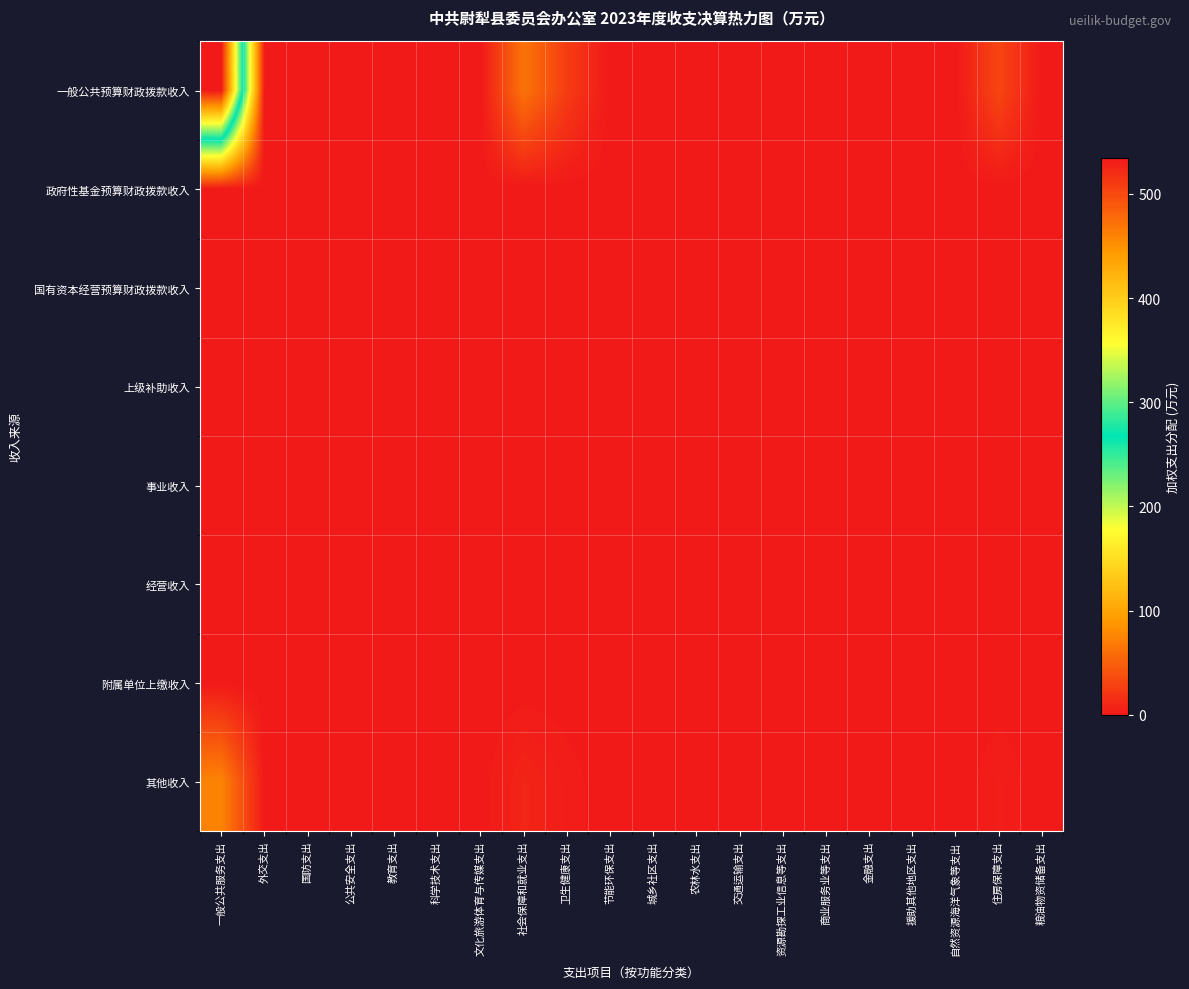

Reading left to right, transcribe all the data shown in this chart.

一般公共预算财政拨款收入: 一般公共服务支出=534.8	外交支出=0.0	国防支出=0.0	公共安全支出=0.0	教育支出=0.6	科学技术支出=0.0	文化旅游体育与传媒支出=0.0	社会保障和就业支出=64.0	卫生健康支出=25.5	节能环保支出=0.0	城乡社区支出=0.0	农林水支出=0.0	交通运输支出=0.0	资源勘探工业信息等支出=0.0	商业服务业等支出=0.0	金融支出=0.0	援助其他地区支出=0.0	自然资源海洋气象等支出=0.0	住房保障支出=32.0	粮油物资储备支出=0.0
政府性基金预算财政拨款收入: 一般公共服务支出=0.0	外交支出=0.0	国防支出=0.0	公共安全支出=0.0	教育支出=0.0	科学技术支出=0.0	文化旅游体育与传媒支出=0.0	社会保障和就业支出=0.0	卫生健康支出=0.0	节能环保支出=0.0	城乡社区支出=0.0	农林水支出=0.0	交通运输支出=0.0	资源勘探工业信息等支出=0.0	商业服务业等支出=0.0	金融支出=0.0	援助其他地区支出=0.0	自然资源海洋气象等支出=0.0	住房保障支出=0.0	粮油物资储备支出=0.0
国有资本经营预算财政拨款收入: 一般公共服务支出=0.0	外交支出=0.0	国防支出=0.0	公共安全支出=0.0	教育支出=0.0	科学技术支出=0.0	文化旅游体育与传媒支出=0.0	社会保障和就业支出=0.0	卫生健康支出=0.0	节能环保支出=0.0	城乡社区支出=0.0	农林水支出=0.0	交通运输支出=0.0	资源勘探工业信息等支出=0.0	商业服务业等支出=0.0	金融支出=0.0	援助其他地区支出=0.0	自然资源海洋气象等支出=0.0	住房保障支出=0.0	粮油物资储备支出=0.0
上级补助收入: 一般公共服务支出=0.0	外交支出=0.0	国防支出=0.0	公共安全支出=0.0	教育支出=0.0	科学技术支出=0.0	文化旅游体育与传媒支出=0.0	社会保障和就业支出=0.0	卫生健康支出=0.0	节能环保支出=0.0	城乡社区支出=0.0	农林水支出=0.0	交通运输支出=0.0	资源勘探工业信息等支出=0.0	商业服务业等支出=0.0	金融支出=0.0	援助其他地区支出=0.0	自然资源海洋气象等支出=0.0	住房保障支出=0.0	粮油物资储备支出=0.0
事业收入: 一般公共服务支出=0.0	外交支出=0.0	国防支出=0.0	公共安全支出=0.0	教育支出=0.0	科学技术支出=0.0	文化旅游体育与传媒支出=0.0	社会保障和就业支出=0.0	卫生健康支出=0.0	节能环保支出=0.0	城乡社区支出=0.0	农林水支出=0.0	交通运输支出=0.0	资源勘探工业信息等支出=0.0	商业服务业等支出=0.0	金融支出=0.0	援助其他地区支出=0.0	自然资源海洋气象等支出=0.0	住房保障支出=0.0	粮油物资储备支出=0.0
经营收入: 一般公共服务支出=0.0	外交支出=0.0	国防支出=0.0	公共安全支出=0.0	教育支出=0.0	科学技术支出=0.0	文化旅游体育与传媒支出=0.0	社会保障和就业支出=0.0	卫生健康支出=0.0	节能环保支出=0.0	城乡社区支出=0.0	农林水支出=0.0	交通运输支出=0.0	资源勘探工业信息等支出=0.0	商业服务业等支出=0.0	金融支出=0.0	援助其他地区支出=0.0	自然资源海洋气象等支出=0.0	住房保障支出=0.0	粮油物资储备支出=0.0
附属单位上缴收入: 一般公共服务支出=0.0	外交支出=0.0	国防支出=0.0	公共安全支出=0.0	教育支出=0.0	科学技术支出=0.0	文化旅游体育与传媒支出=0.0	社会保障和就业支出=0.0	卫生健康支出=0.0	节能环保支出=0.0	城乡社区支出=0.0	农林水支出=0.0	交通运输支出=0.0	资源勘探工业信息等支出=0.0	商业服务业等支出=0.0	金融支出=0.0	援助其他地区支出=0.0	自然资源海洋气象等支出=0.0	住房保障支出=0.0	粮油物资储备支出=0.0
其他收入: 一般公共服务支出=75.1	外交支出=0.0	国防支出=0.0	公共安全支出=0.0	教育支出=0.1	科学技术支出=0.0	文化旅游体育与传媒支出=0.0	社会保障和就业支出=9.0	卫生健康支出=3.6	节能环保支出=0.0	城乡社区支出=0.0	农林水支出=0.0	交通运输支出=0.0	资源勘探工业信息等支出=0.0	商业服务业等支出=0.0	金融支出=0.0	援助其他地区支出=0.0	自然资源海洋气象等支出=0.0	住房保障支出=4.5	粮油物资储备支出=0.0